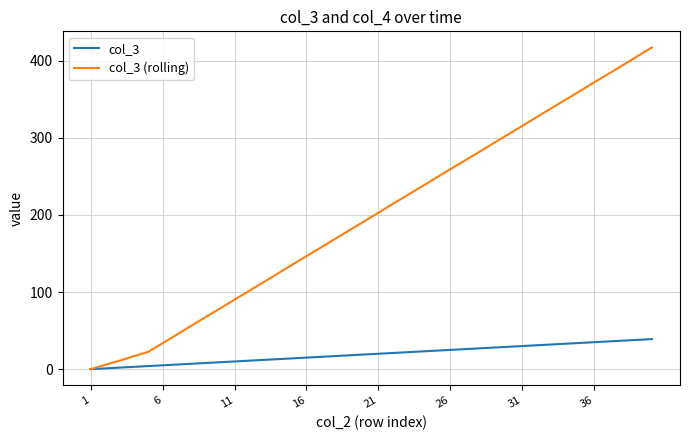

True or false: col_3 (rolling) has more than 0 points higher than both neighbors.

False